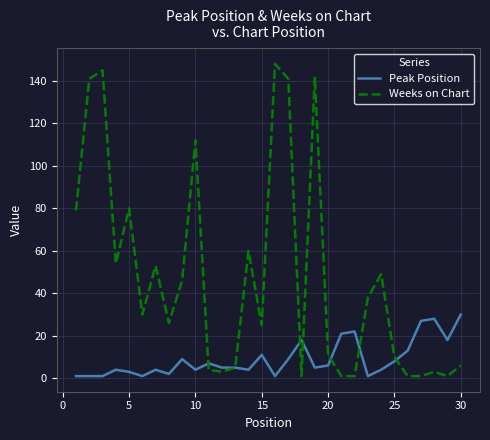

Count the number of data series in this chart.

2